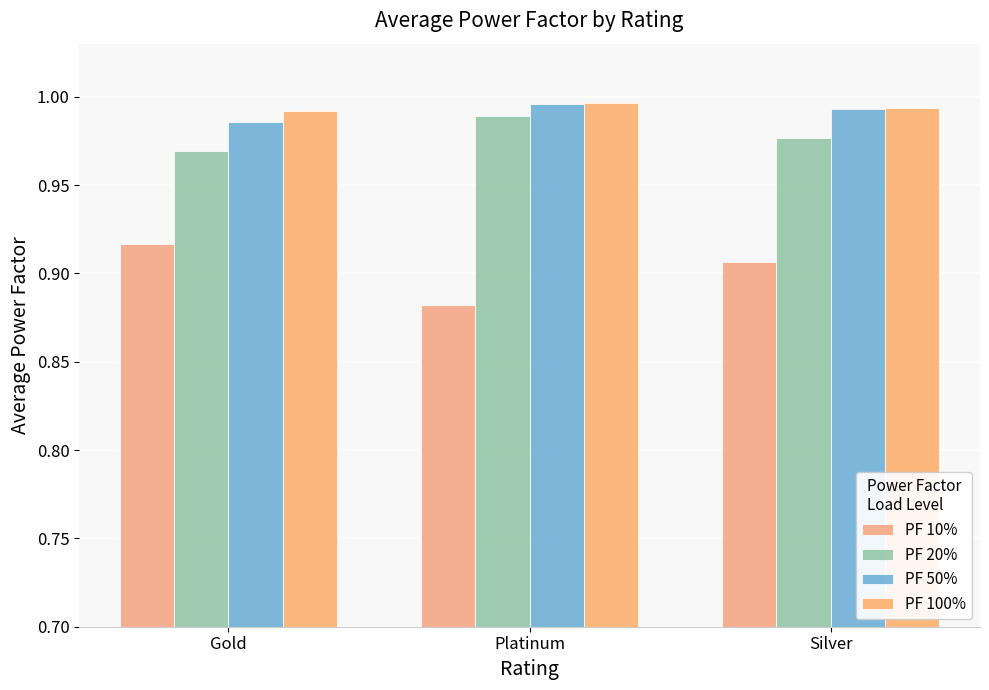

Reading left to right, list all the values displayed in this chart.

PF 10%: Gold=0.9	Platinum=0.9	Silver=0.9
PF 20%: Gold=1.0	Platinum=1.0	Silver=1.0
PF 50%: Gold=1.0	Platinum=1.0	Silver=1.0
PF 100%: Gold=1.0	Platinum=1.0	Silver=1.0